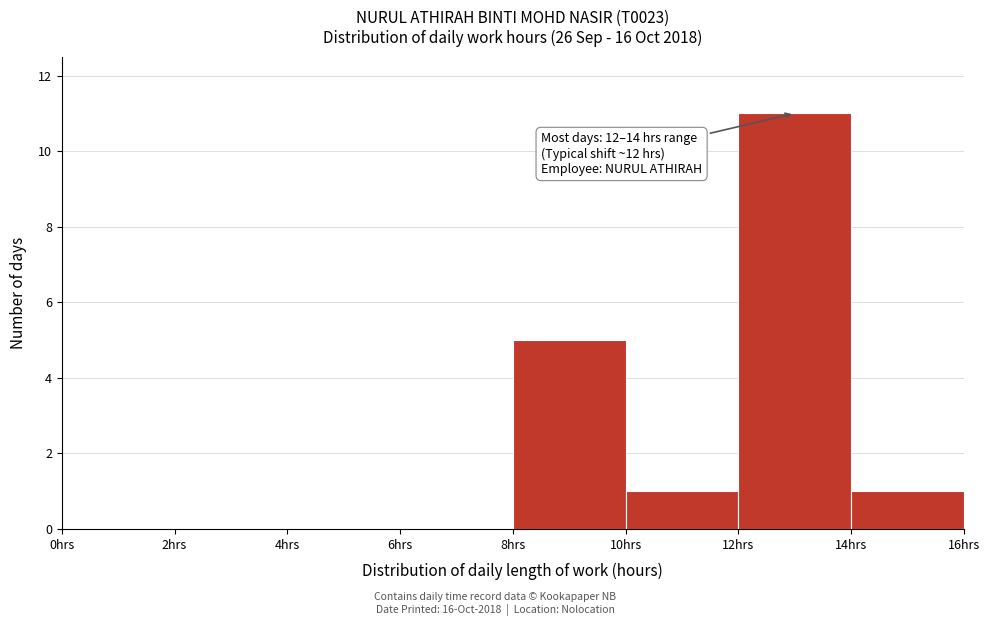

Over which range of the x-axis is the bar tallest?

12 to 14